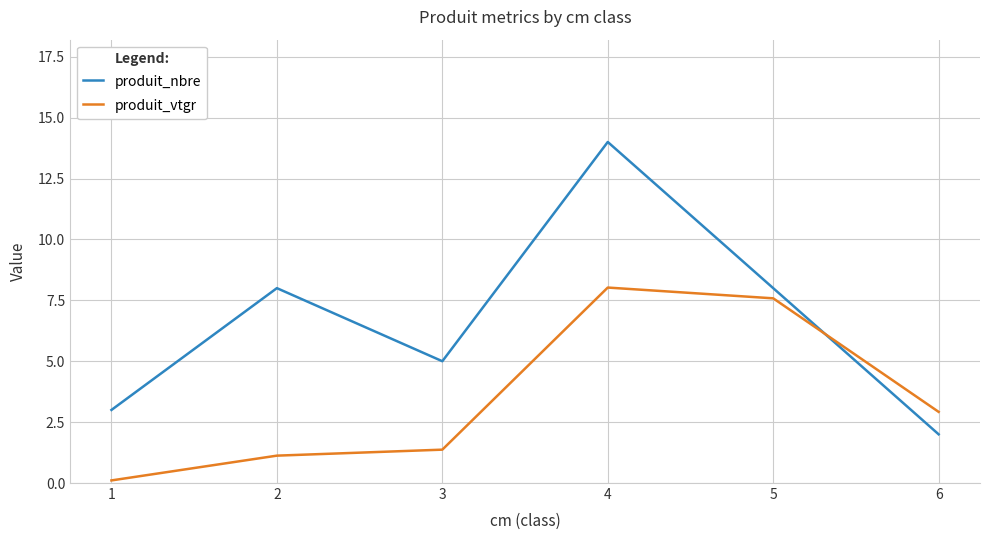

Between 1 and 2, which series saw the biggest shift?

produit_nbre